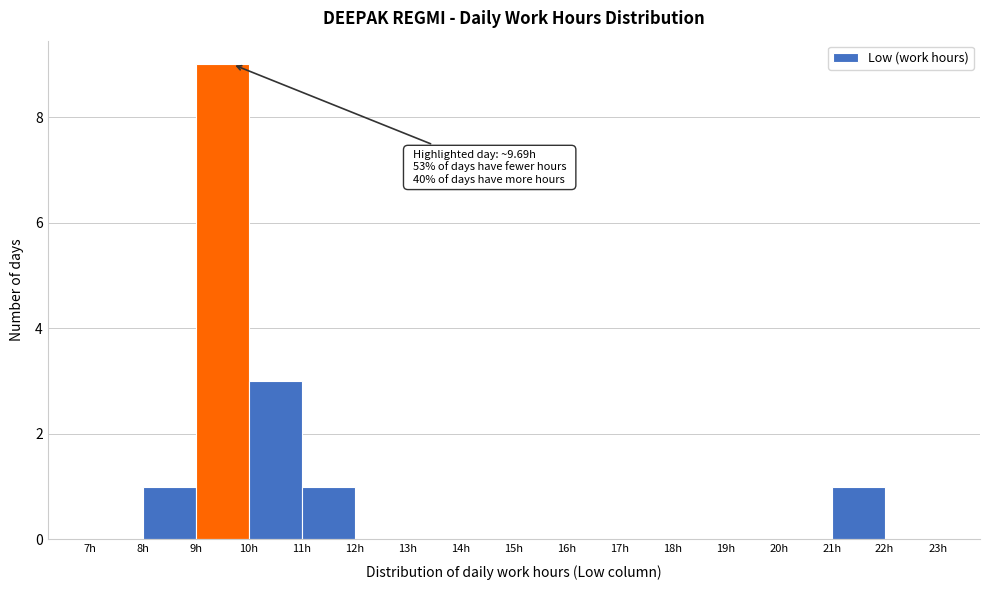

Over which range of the x-axis is the bar tallest?

9 to 10